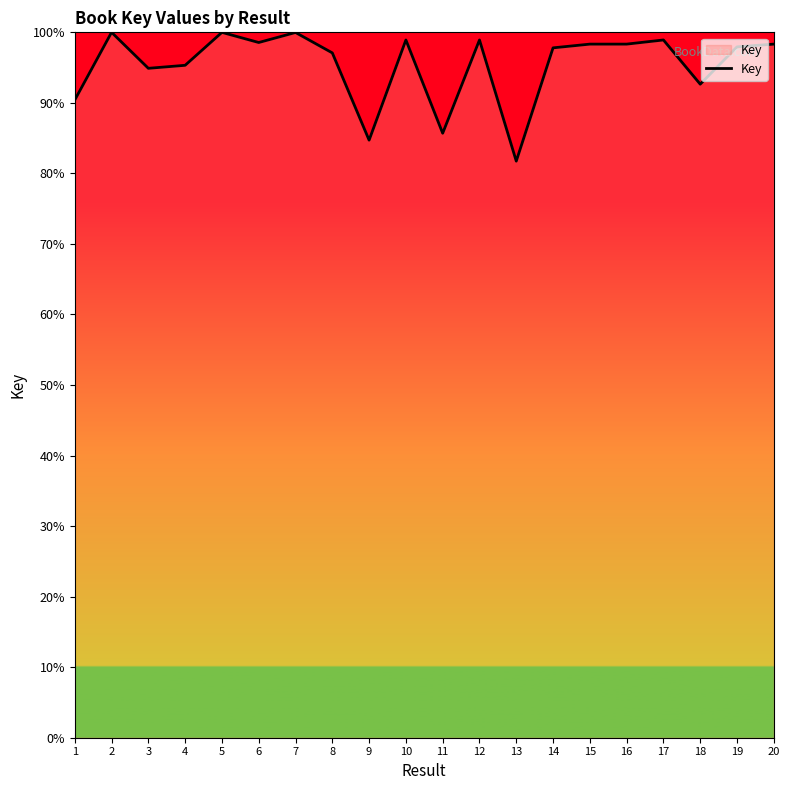

What is the difference between the values at 20 and 18?

5.7